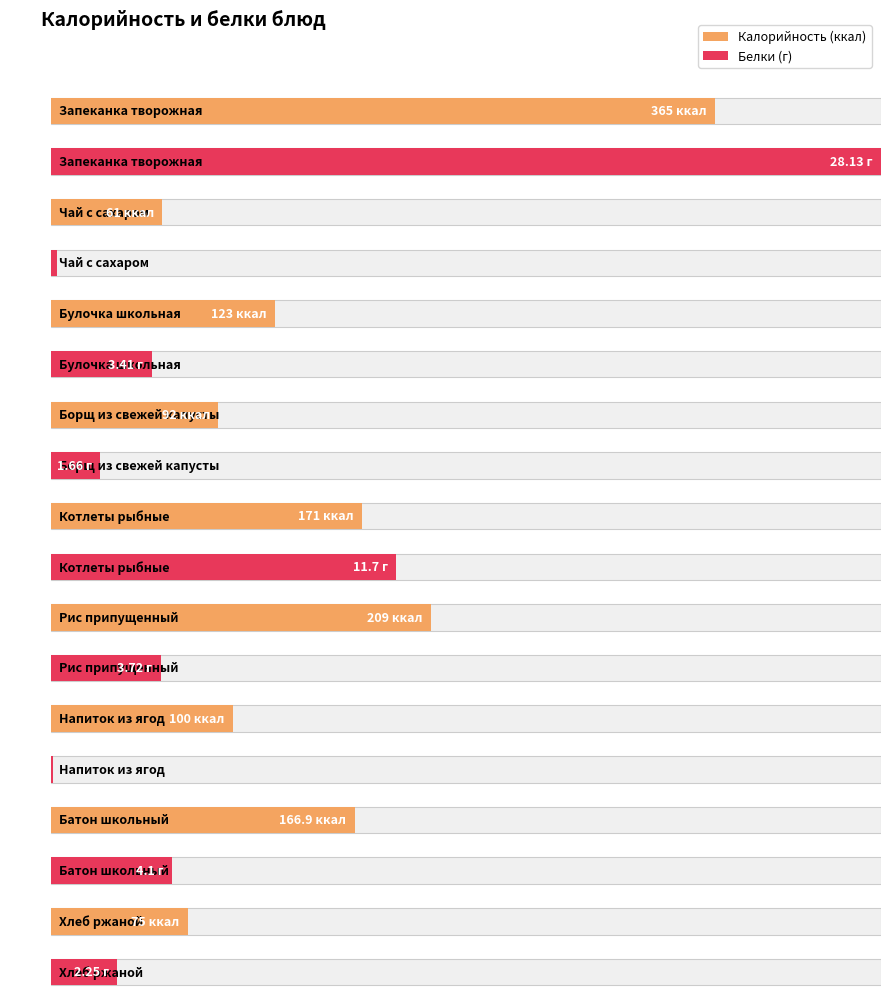

Between Борщ из свежей капусты and Чай с сахаром, which is larger?

Борщ из свежей капусты